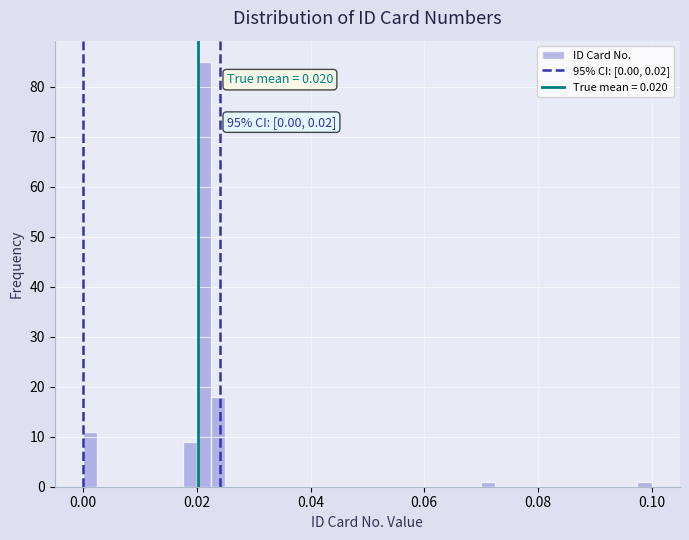

Around what value on the x-axis is the tallest bar? Give the approximate position of its centre, as read against the axis.

0.022